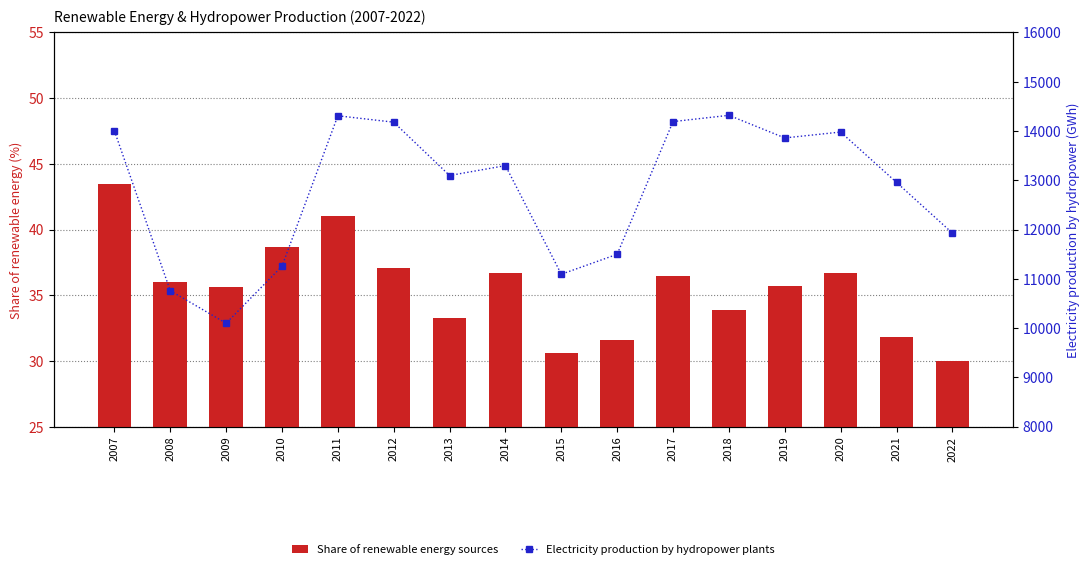

Between 2016 and 2017, which series saw the biggest shift?

Electricity production by hydropower plants